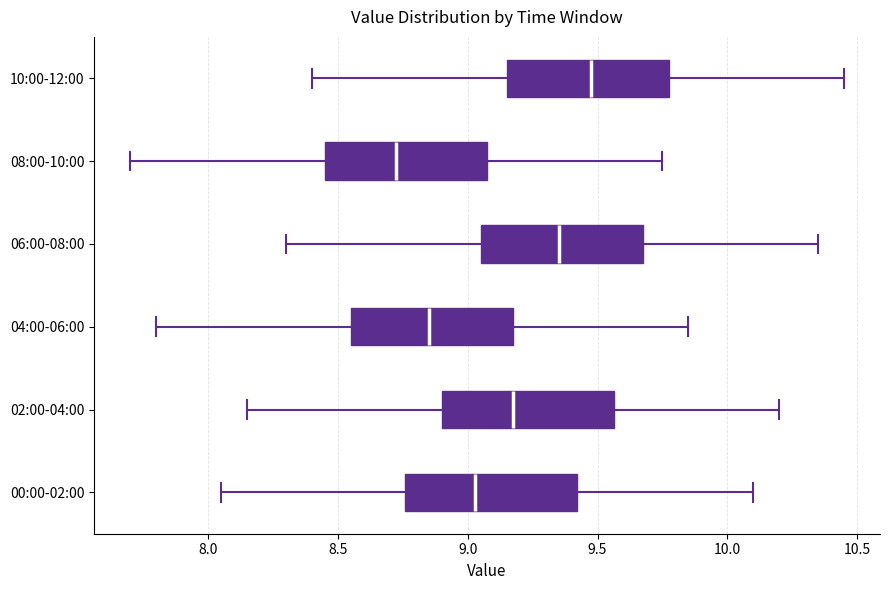

Reading bottom to top, read every box against the x-axis: the position of its median line, the range the box covers, and the ends of its whiskers. The values are not printed on the chart, so give them approximately, as read against the axis.

00:00-02:00: median 9.05, box 8.75 to 9.40, whiskers 8.05 to 10.10
02:00-04:00: median 9.20, box 8.90 to 9.55, whiskers 8.15 to 10.20
04:00-06:00: median 8.85, box 8.55 to 9.20, whiskers 7.80 to 9.85
06:00-08:00: median 9.35, box 9.05 to 9.70, whiskers 8.30 to 10.35
08:00-10:00: median 8.75, box 8.45 to 9.10, whiskers 7.70 to 9.75
10:00-12:00: median 9.50, box 9.15 to 9.80, whiskers 8.40 to 10.45